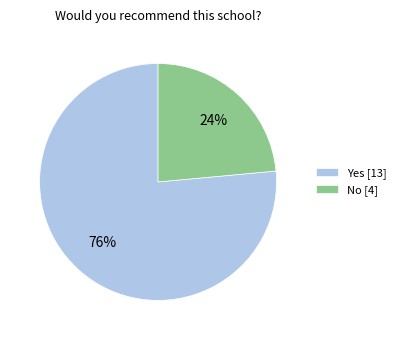

What is the ratio of the value at No to the value at Yes?

0.3